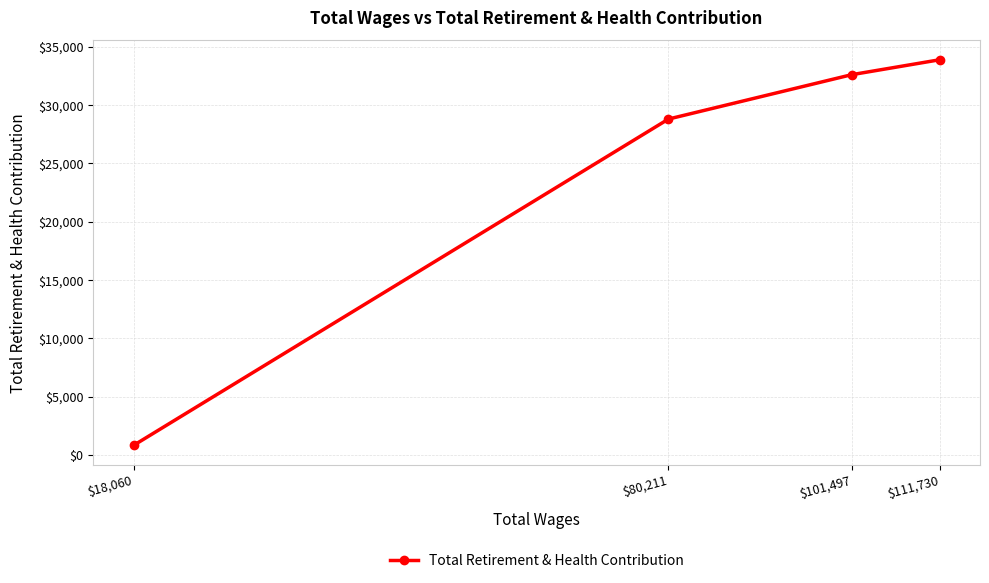

What is the greatest value displayed?

33897